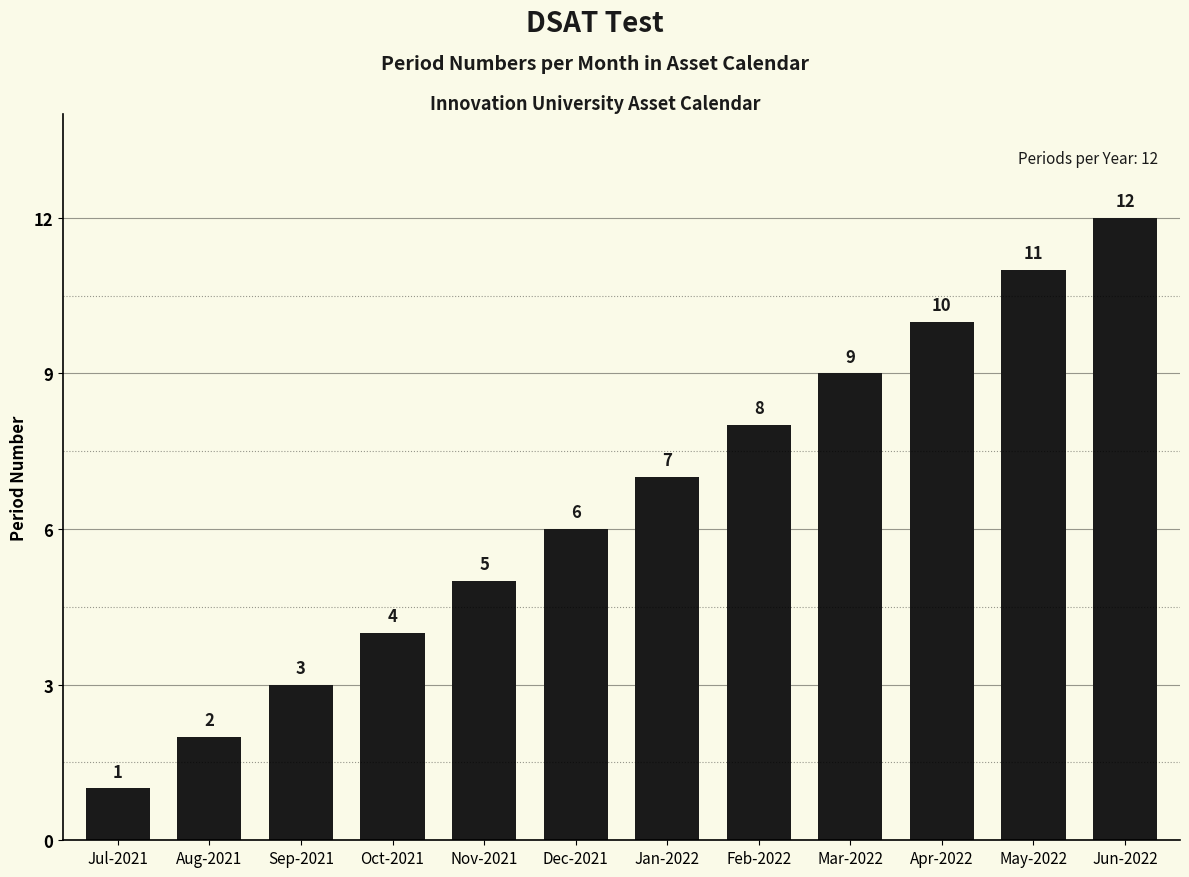

What is the sum of the values at Oct-2021 and Sep-2021?

7